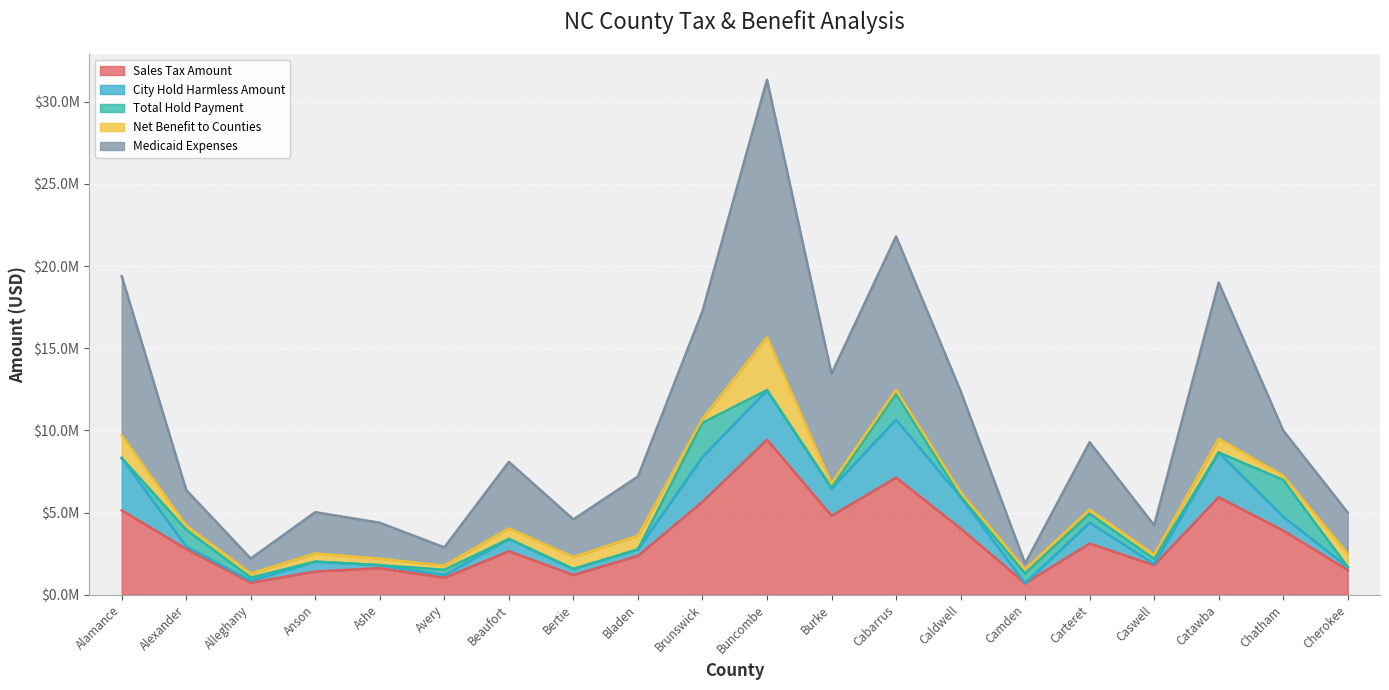

Reading right to left, list all the values displayed in this chart.

Sales Tax Amount: Cherokee=1501311.7	Chatham=3901032.5	Catawba=5933921.7	Caswell=1797894.1	Carteret=3113969.9	Camden=695508.2	Caldwell=4034118.9	Cabarrus=7124634.4	Burke=4801045.7	Buncombe=9436397.0	Brunswick=5658313.7	Bladen=2367854.5	Bertie=1202027.9	Beaufort=2645873.7	Avery=1031531.7	Ashe=1620128.2	Anson=1412562.7	Alleghany=735200.5	Alexander=2779093.1	Alamance=5134872.8
City Hold Harmless Amount: Cherokee=184787.2	Chatham=845660.4	Catawba=2722904.8	Caswell=66259.2	Carteret=1276315.0	Camden=3060.7	Caldwell=1914303.9	Cabarrus=3526195.9	Burke=1669131.4	Buncombe=3011093.5	Brunswick=2716866.1	Bladen=389790.6	Bertie=365479.7	Beaufort=747465.5	Avery=160021.1	Ashe=180921.8	Anson=602588.3	Alleghany=116792.2	Alexander=156358.6	Alamance=3187330.4
Total Hold Payment: Cherokee=0.0	Chatham=2243337.6	Catawba=0.0	Caswell=316166.9	Carteret=543431.3	Camden=599222.7	Caldwell=46834.5	Cabarrus=1563646.5	Burke=49673.7	Buncombe=0.0	Brunswick=2084668.6	Bladen=0.0	Bertie=0.0	Beaufort=0.0	Avery=330137.2	Ashe=0.0	Anson=0.0	Alleghany=194342.8	Alexander=1023610.3	Alamance=0.0
Net Benefit to Counties: Cherokee=812682.2	Chatham=250000.0	Catawba=839493.6	Caswell=250000.0	Carteret=250000.0	Camden=250000.0	Caldwell=250000.0	Cabarrus=250000.0	Burke=250000.0	Buncombe=3218579.0	Brunswick=250000.0	Bladen=839593.9	Bertie=724791.0	Beaufort=649084.4	Avery=250000.0	Ashe=388218.4	Anson=497456.1	Alleghany=250000.0	Alexander=250000.0	Alamance=1370511.6
Medicaid Expenses: Cherokee=2498781.1	Chatham=2753355.3	Catawba=9496320.1	Caswell=1797986.4	Carteret=4096853.7	Camden=349346.2	Caldwell=6151588.2	Cabarrus=9337183.8	Burke=6670503.3	Buncombe=15666069.6	Brunswick=6540511.2	Bladen=3597239.0	Bertie=2292298.6	Beaufort=4042423.6	Avery=1111415.6	Ashe=2189268.4	Anson=2512607.1	Alleghany=907649.9	Alexander=2161841.4	Alamance=9692714.8